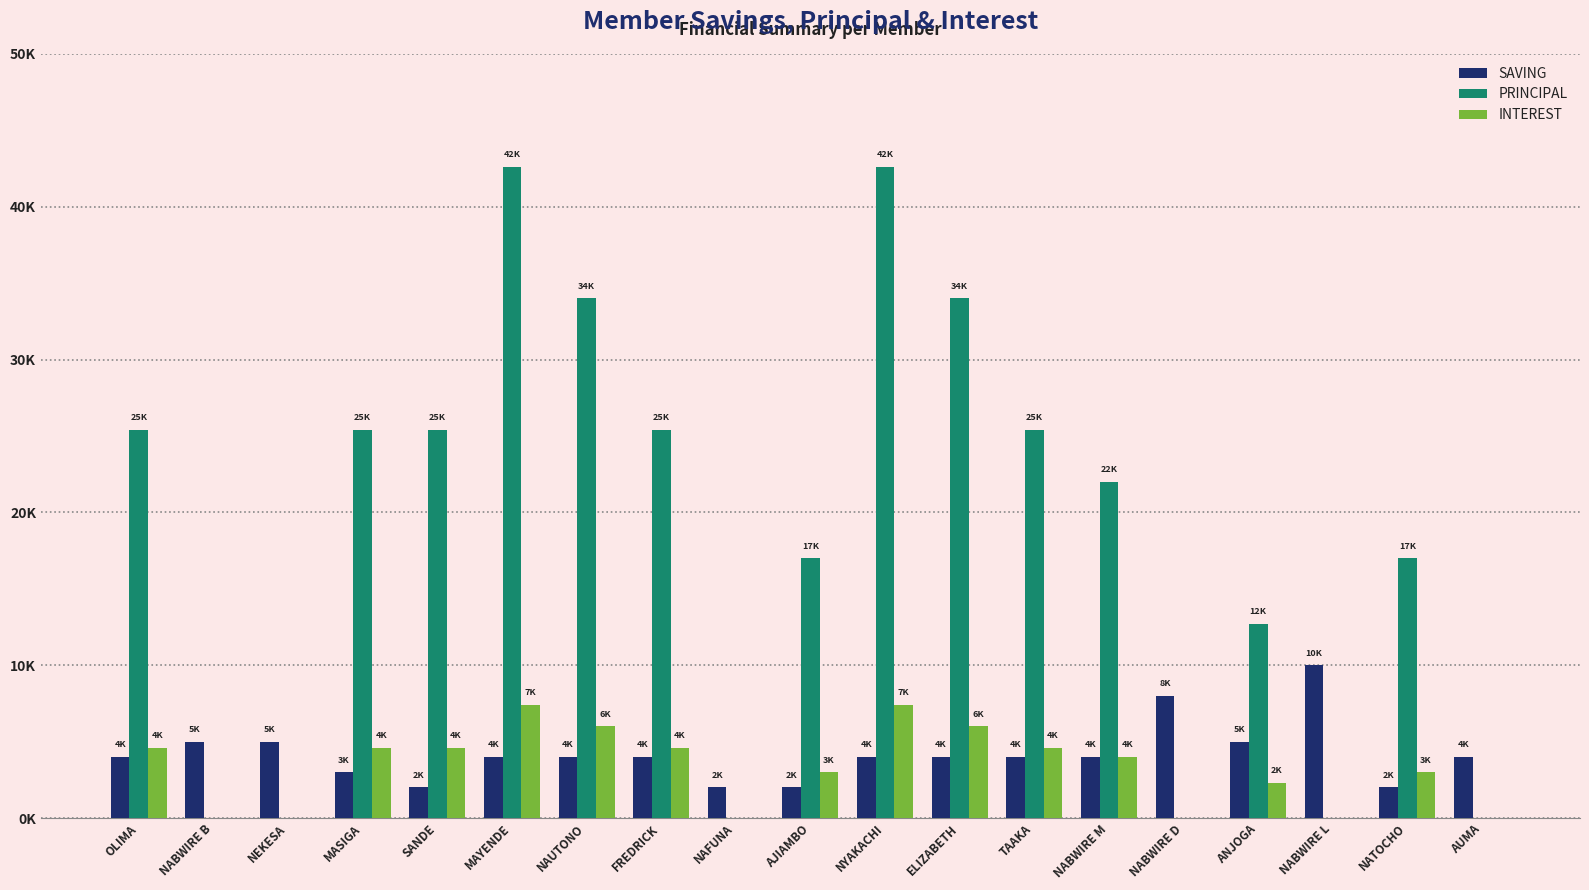

What is the difference between the maximum and minimum values in the SAVING series?

8000